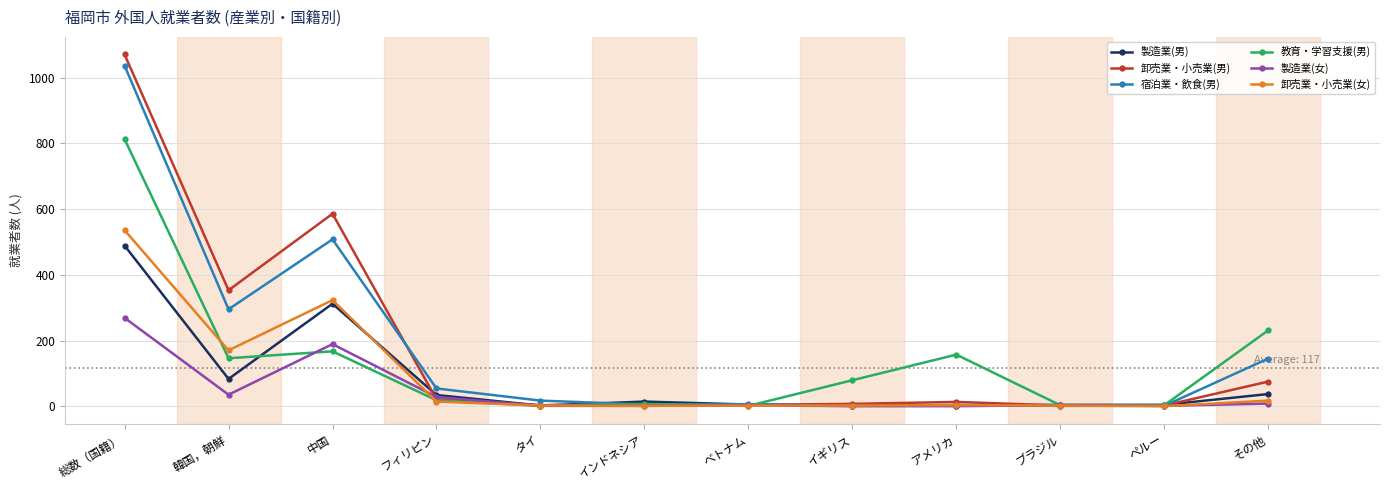

What is the highest value of the 卸売業・小売業(男) series?

1071